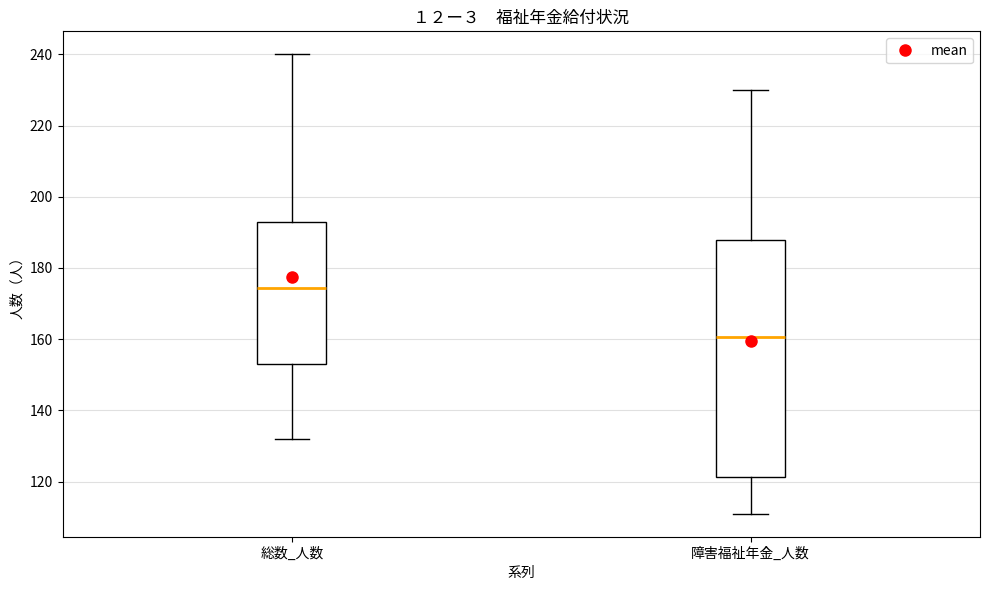

Reading left to right, transcribe this box plot: for each box, give where its median line is, the range the box spans, and where its two whiskers end, as read against the y-axis. The values are not printed on the chart, so give them approximately, as read against the axis.

総数_人数: median 174, box 154 to 194, whiskers 132 to 240
障害福祉年金_人数: median 160, box 122 to 188, whiskers 112 to 230